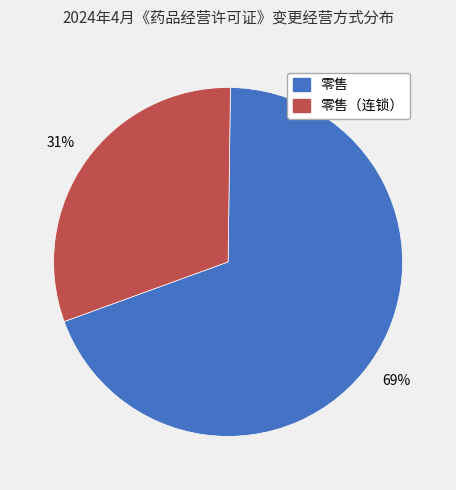

Is there a majority slice in this chart?

Yes